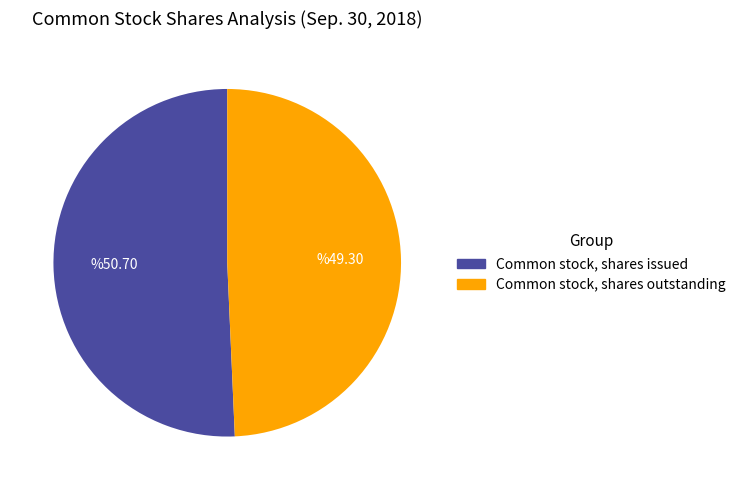

What is the largest slice in the pie chart?

Common stock, shares issued